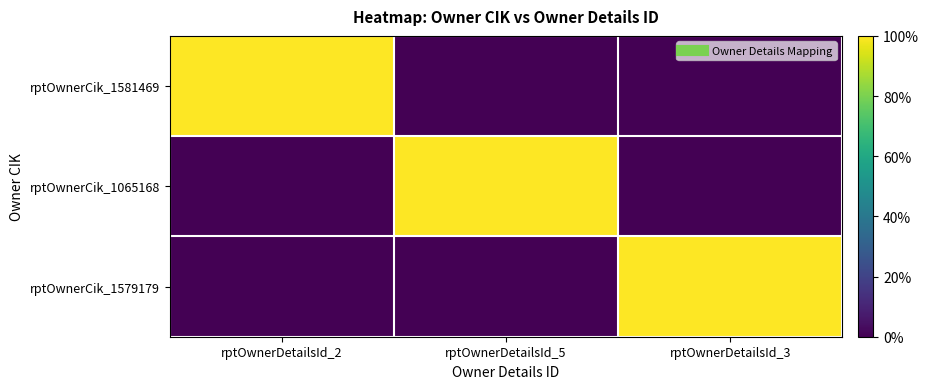

Which series has the widest spread of values?

rptOwnerCik_1581469